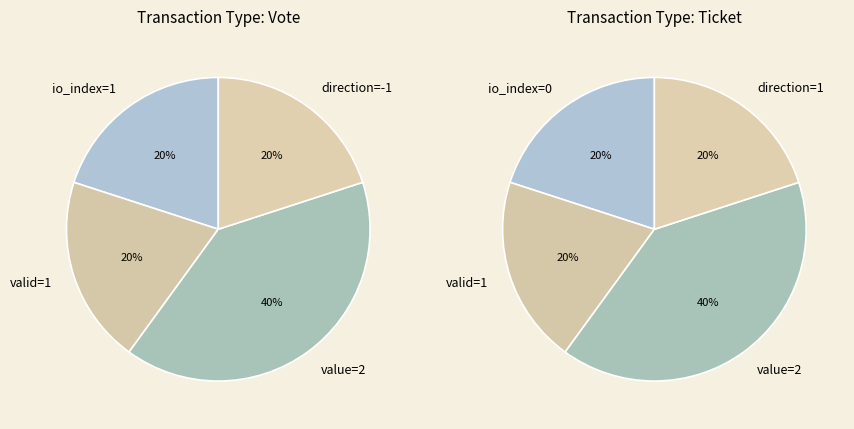

To the nearest percent, what percentage of the pie is Vote?

100%